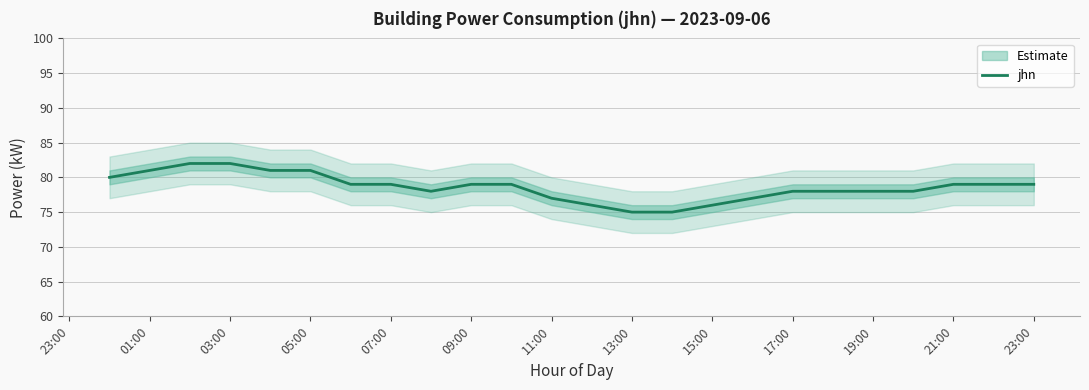

The jhn series shows 79 at 09:00. True or false?

True